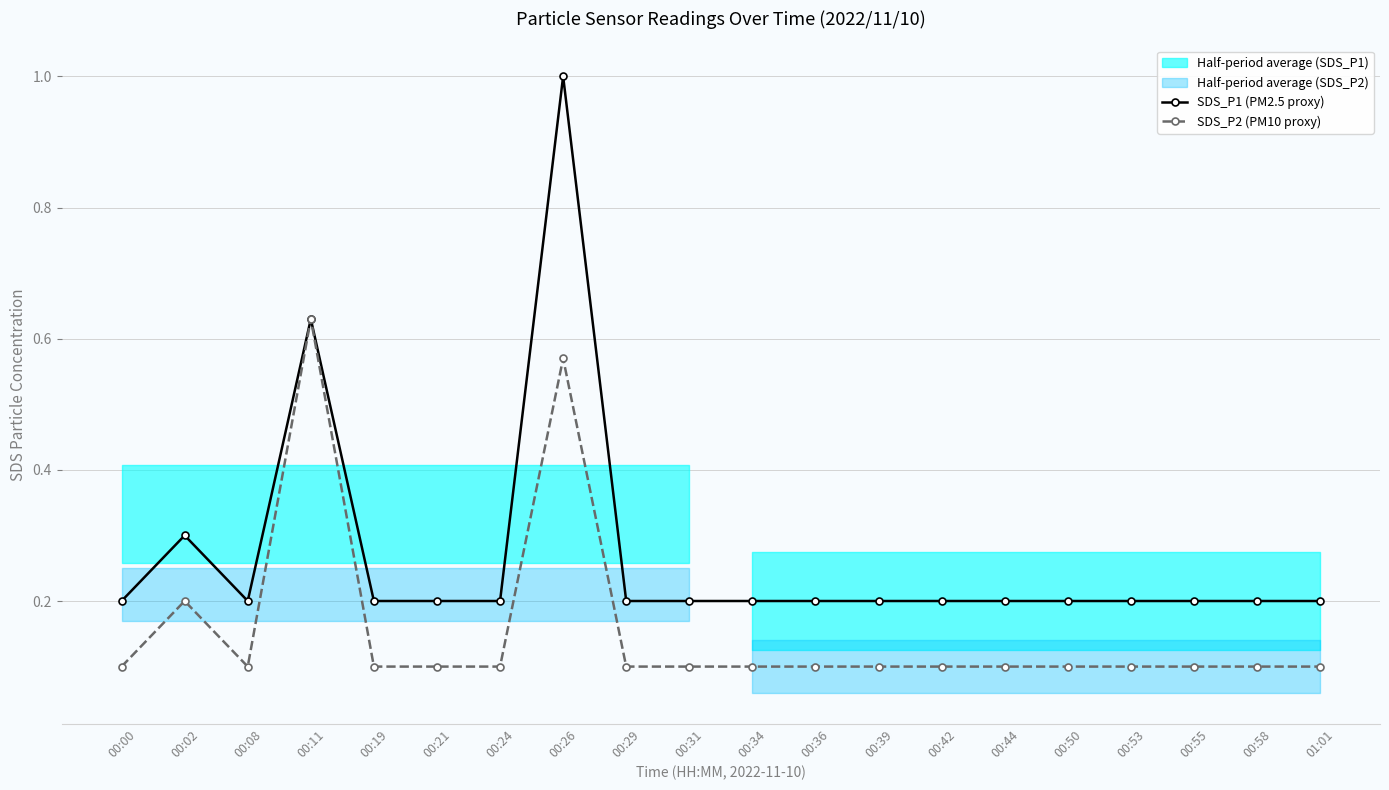

Is the value of SDS_P1 (PM2.5 proxy) at 00:29 greater than the value of SDS_P2 (PM10 proxy) at 00:00?

Yes